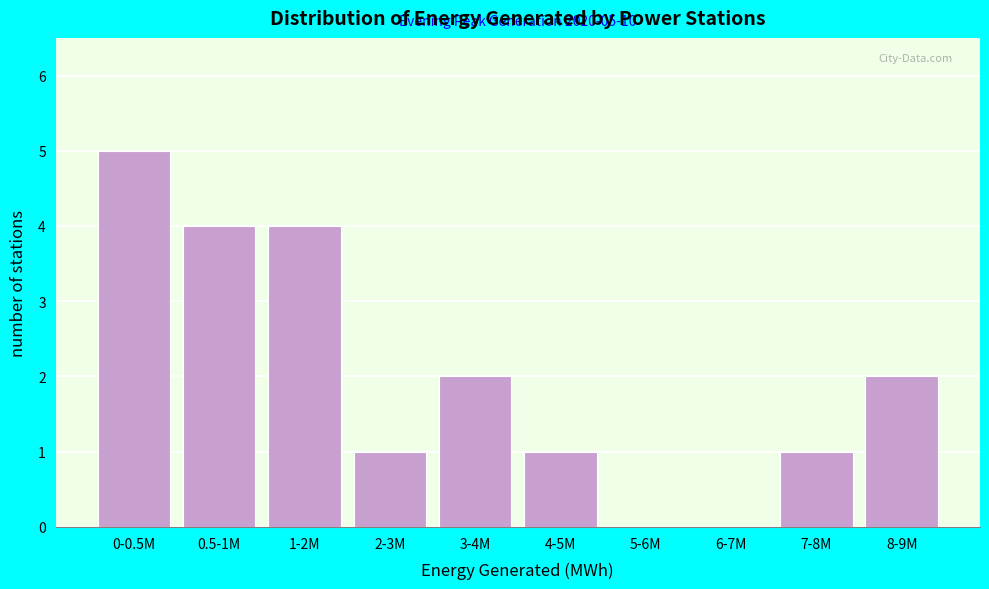

Reading right to left, list all the values displayed in this chart.

8-9M=2	7-8M=1	6-7M=0	5-6M=0	4-5M=1	3-4M=2	2-3M=1	1-2M=4	0.5-1M=4	0-0.5M=5